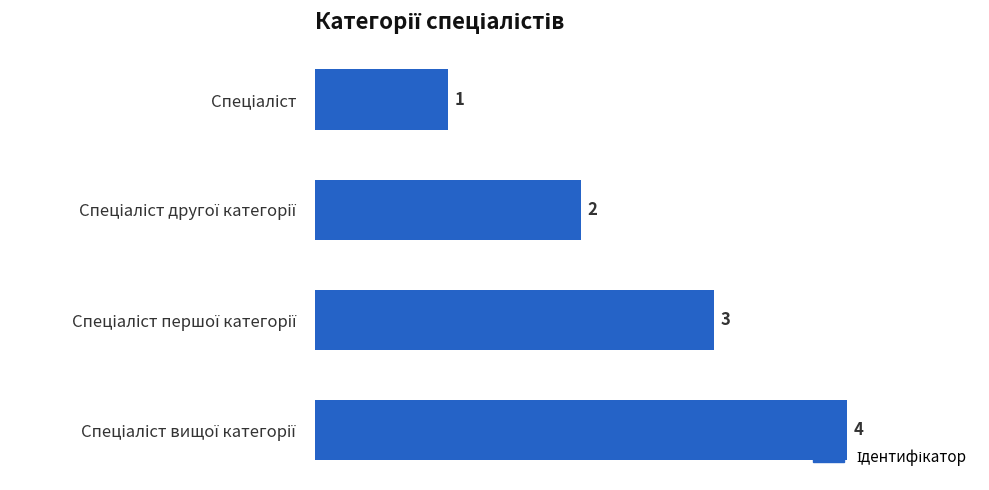

What is the minimum value shown in the chart?

1